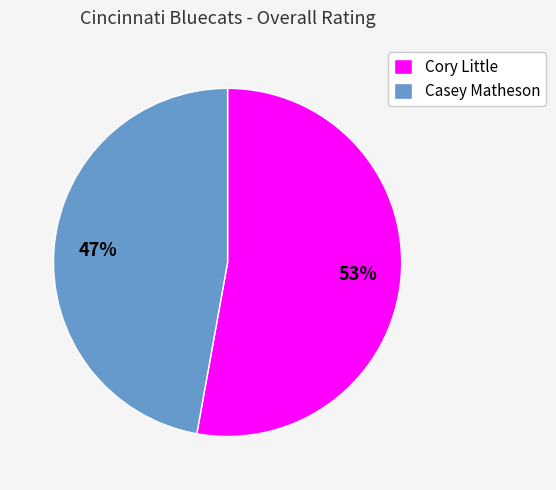

Which slice is the smallest?

Casey Matheson